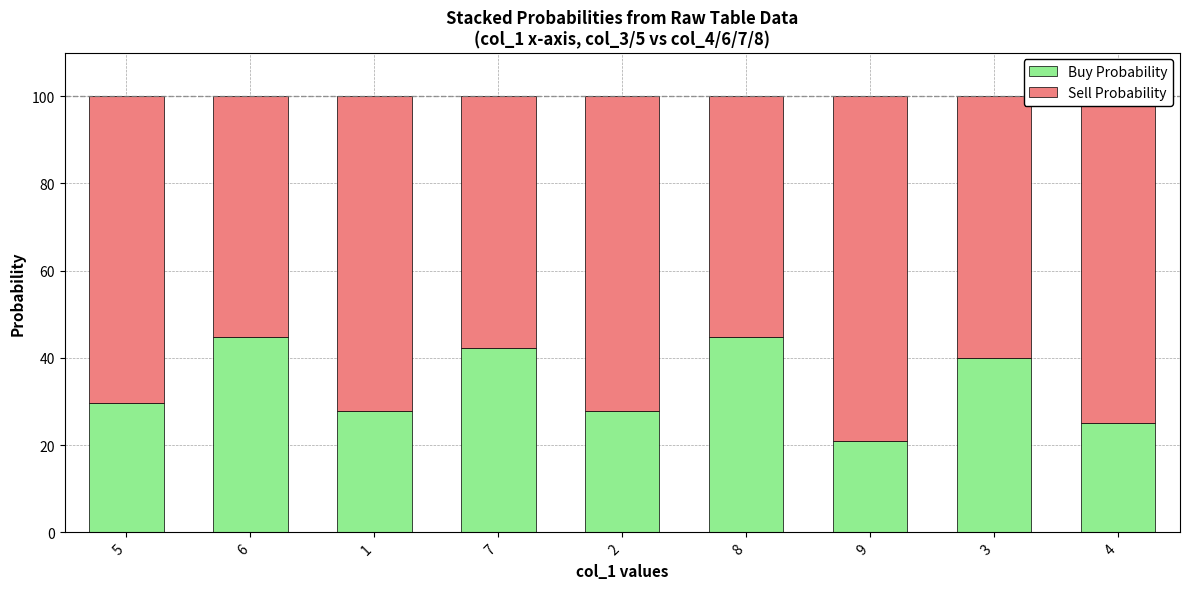

What is the lowest value of the Buy Probability series?

20.8